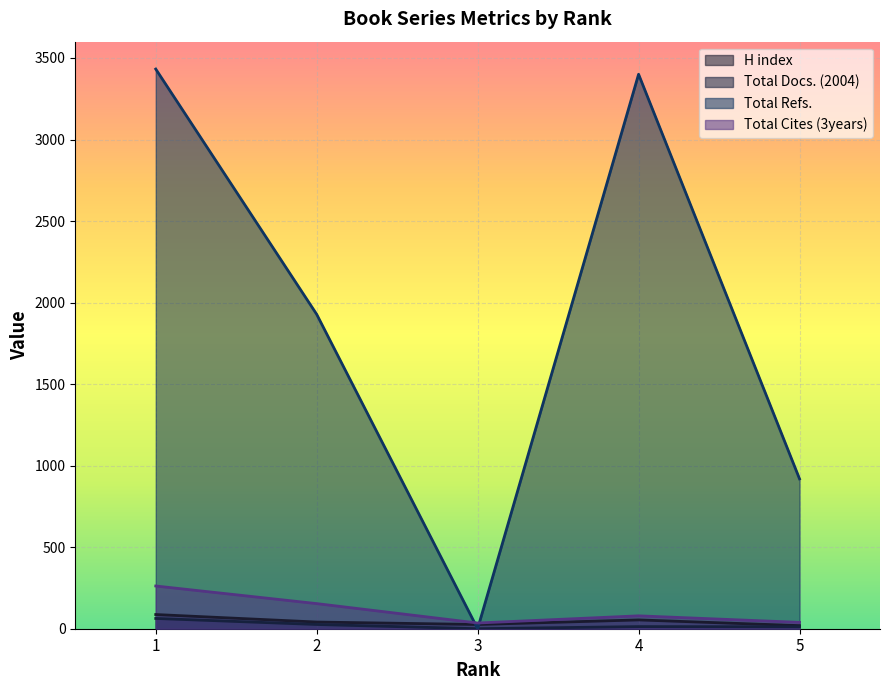

How many lines are shown in the chart?

4